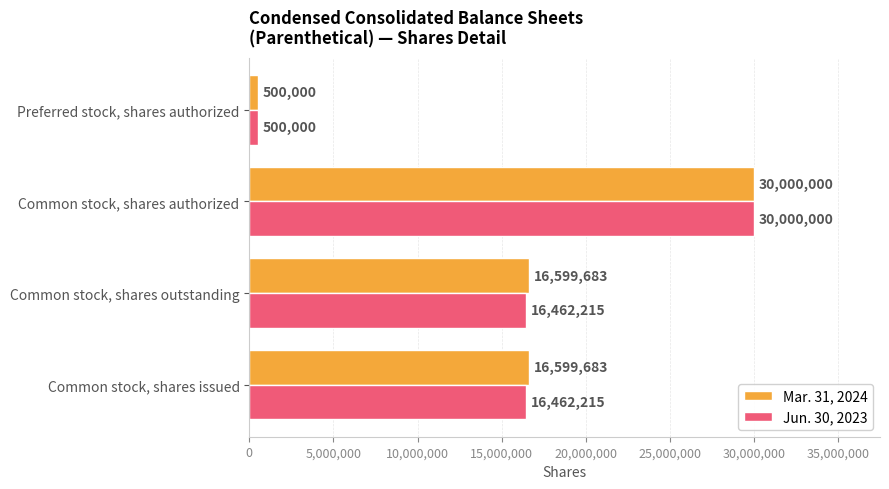

List the series in order of their overall mean, highest first.

Mar. 31, 2024, Jun. 30, 2023